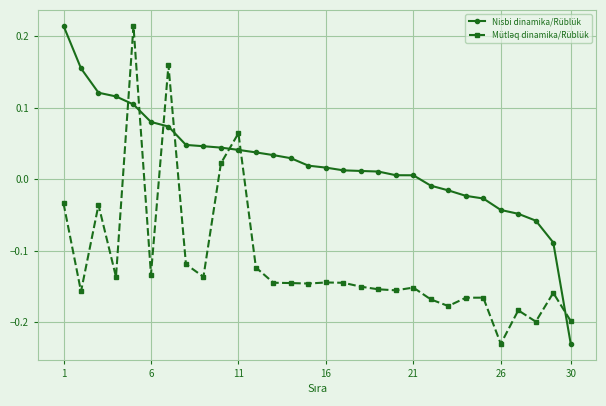

What is the sum of all Nisbi dinamika/Rüblük values?

0.7